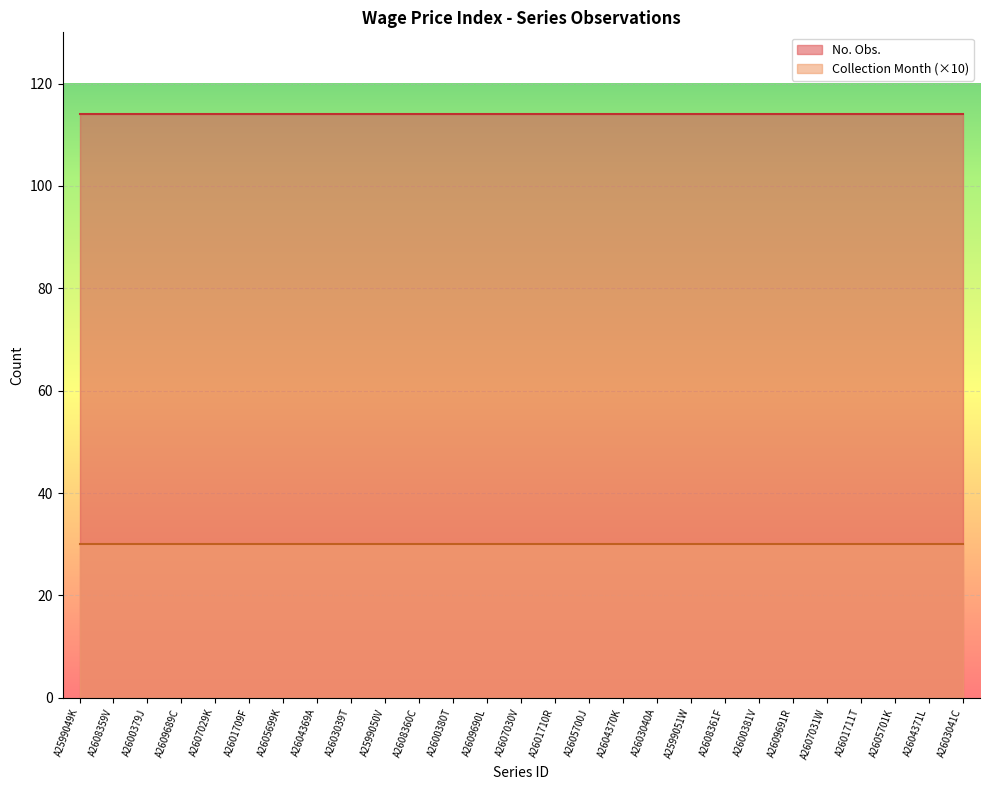

What is the minimum value shown in the chart?

30